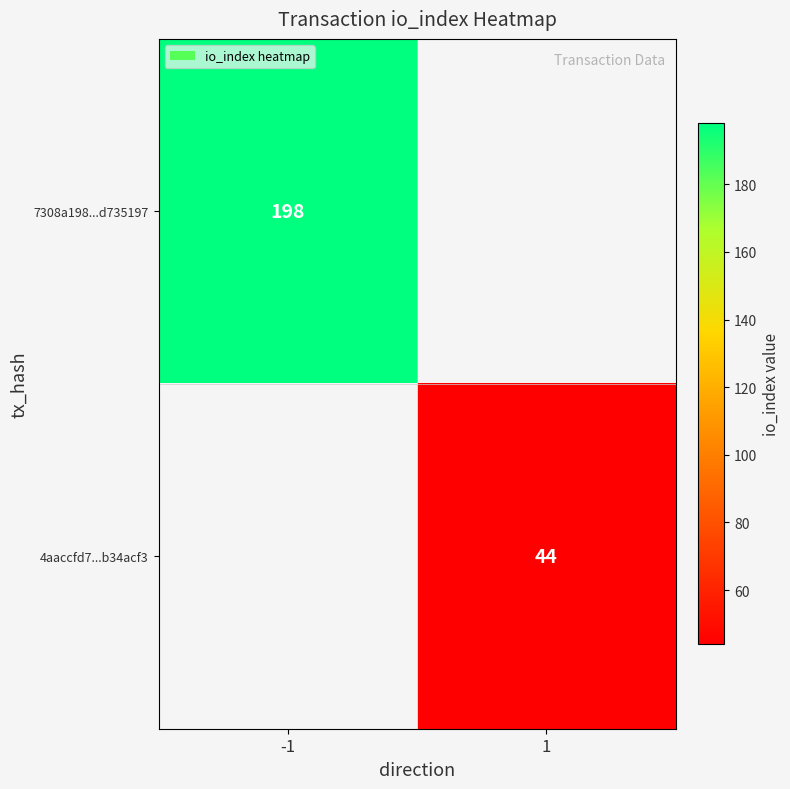

The value of 4aaccfd7...b34acf3 at 1 is 44. True or false?

True